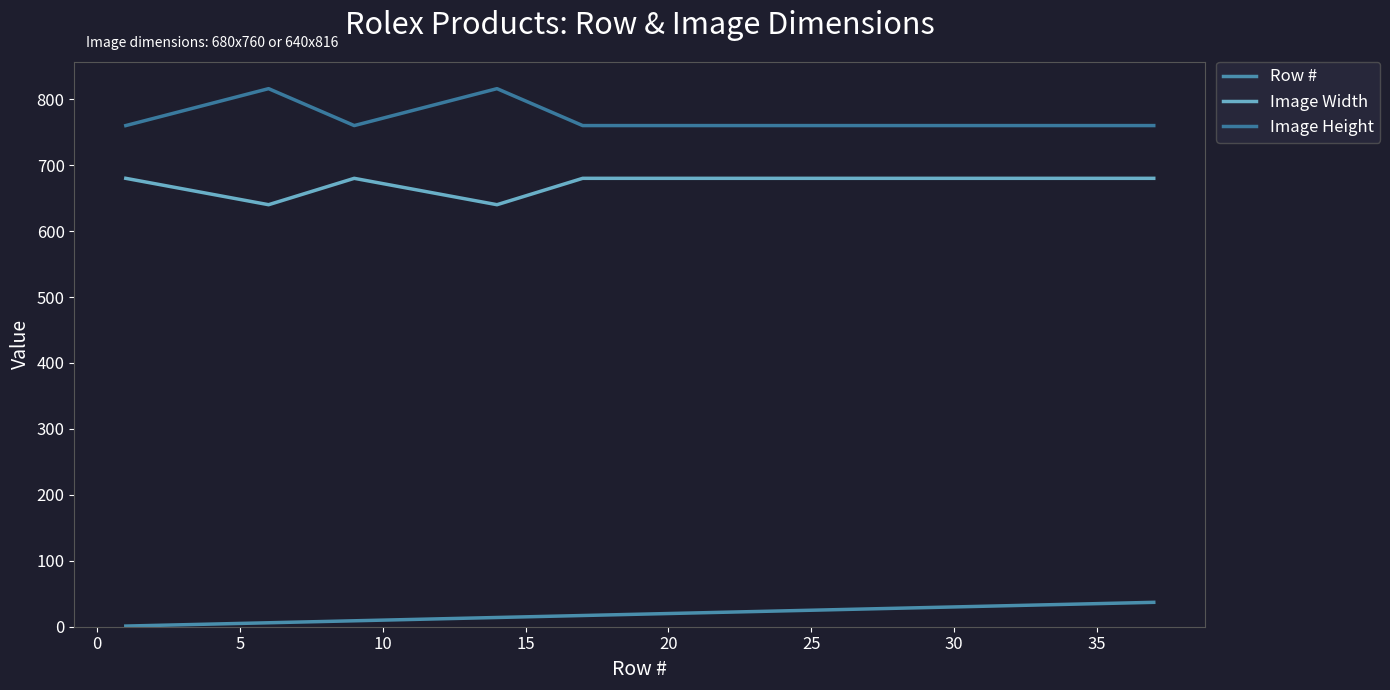

What is the difference between the maximum and minimum values in the Row # series?

36